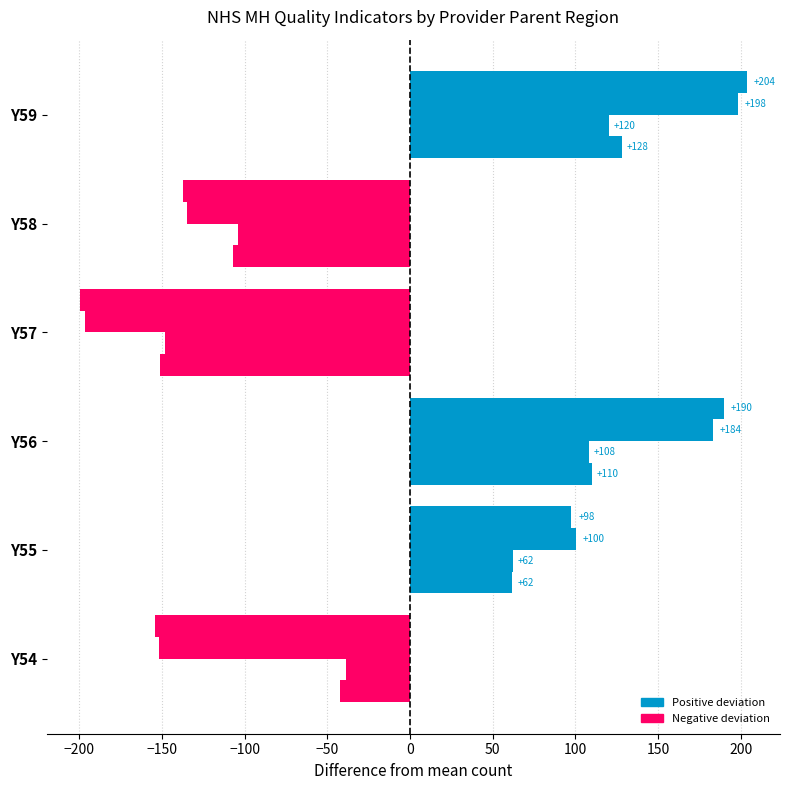

Count the number of data series in this chart.

4